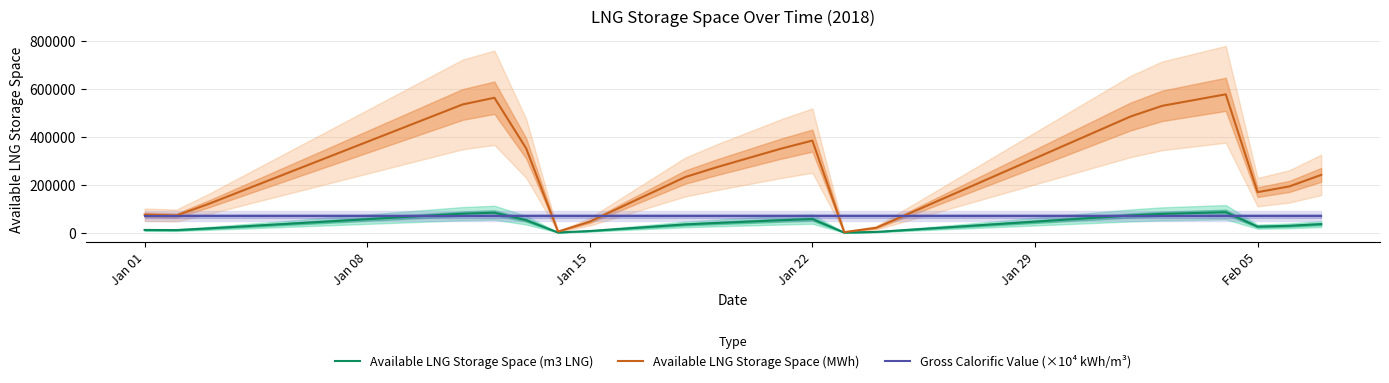

What is the difference between the second highest and second lowest values in the Available LNG Storage Space (m3 LNG) series?

82323.0